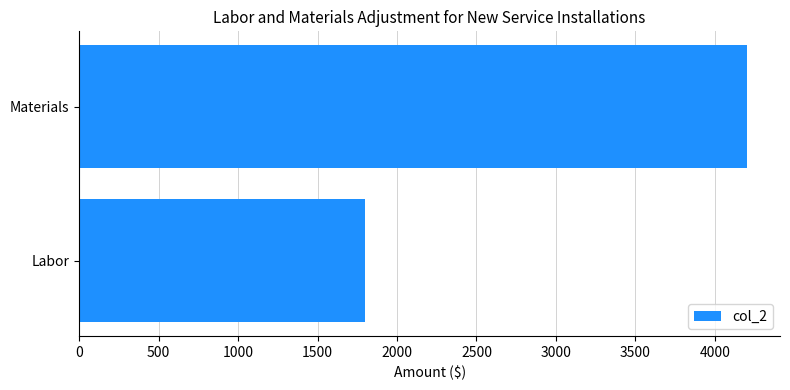

True or false: the data shows 885 at Labor.

False